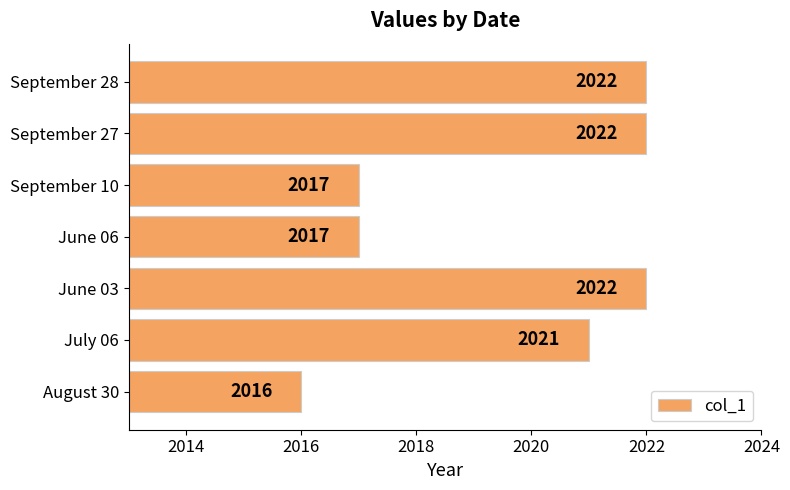

Count the values in the range 2017 to 2022.

6